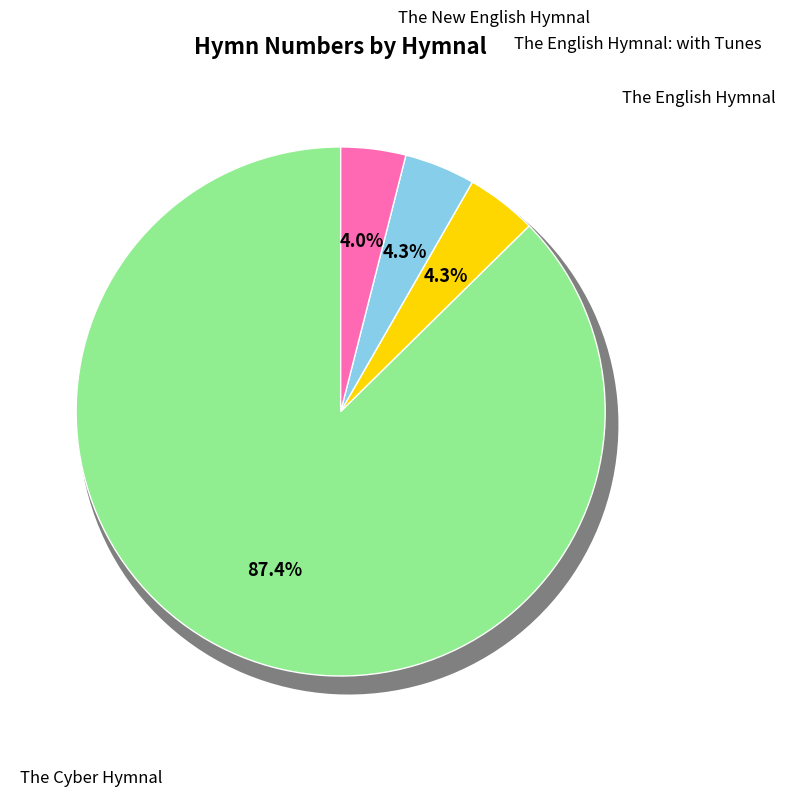

Is it true that The English Hymnal: with Tunes is 11% of the pie?

False